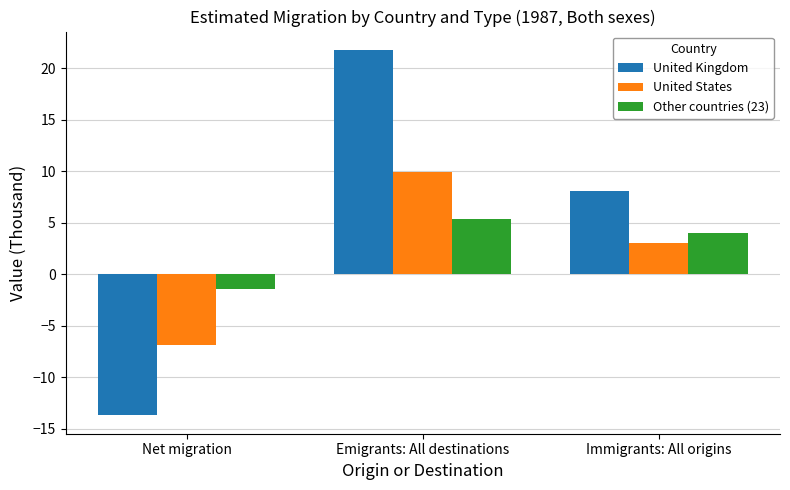

What are all the series names shown in the legend?

United Kingdom, United States, Other countries (23)